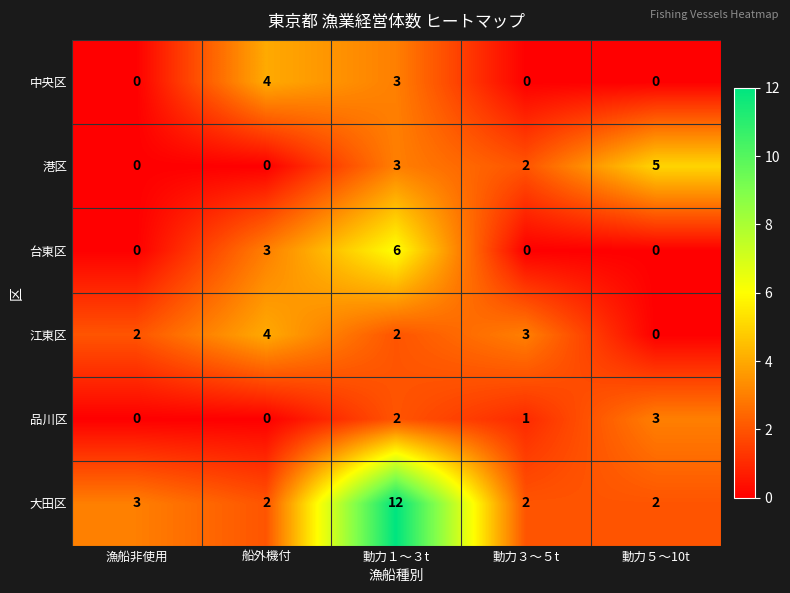

Which series changed the most between 漁船非使用 and 動力１～３t?

大田区